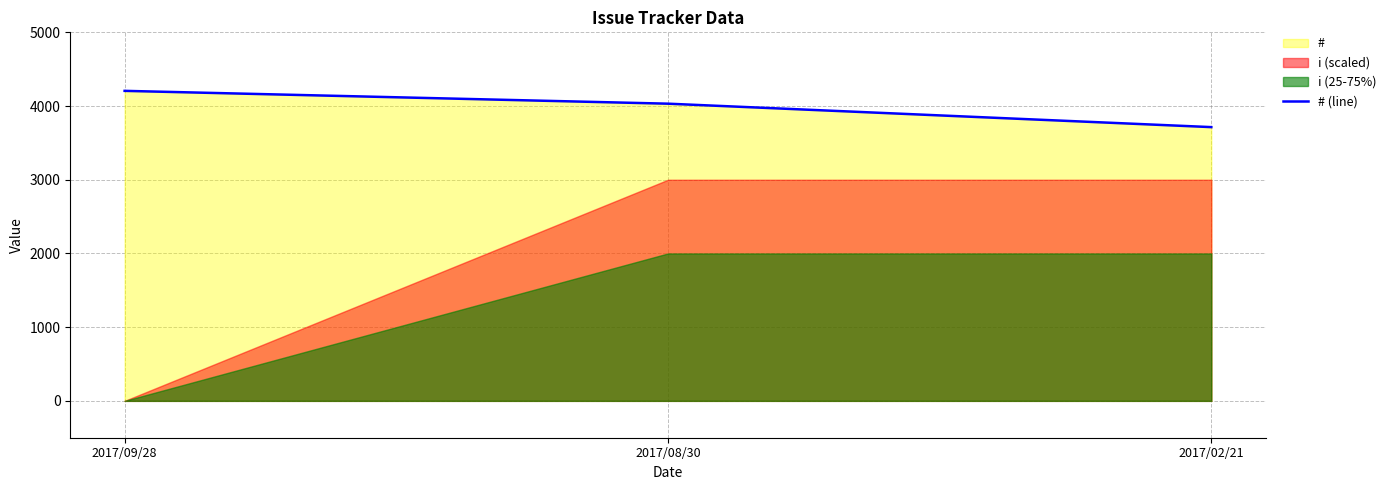

What is the average value?

3984